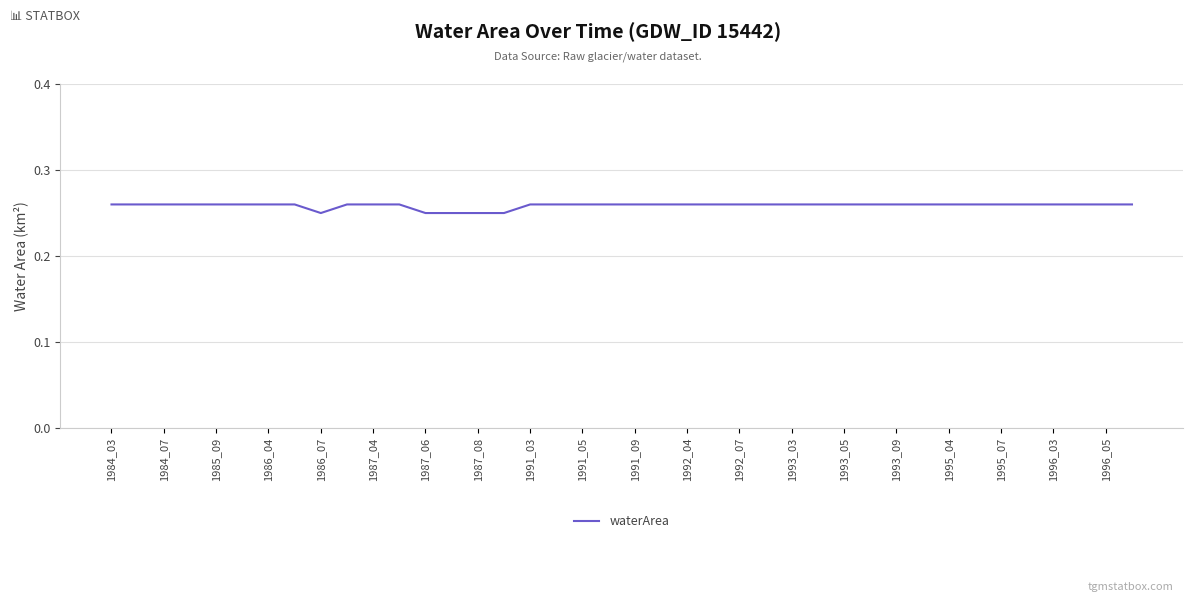

The chart shows a value of 0.4 at 1987_06. True or false?

False